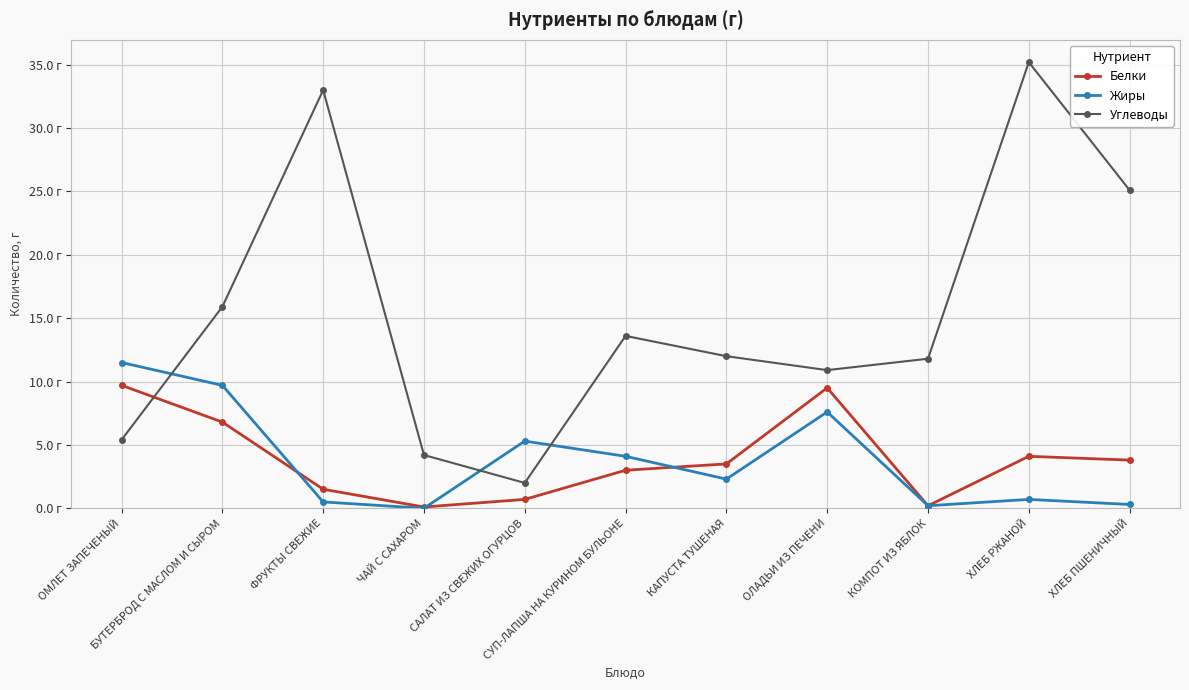

List the labels in order of Углеводы value, smallest first.

САЛАТ ИЗ СВЕЖИХ ОГУРЦОВ, ЧАЙ С САХАРОМ, ОМЛЕТ ЗАПЕЧЕНЫЙ, ОЛАДЬИ ИЗ ПЕЧЕНИ, КОМПОТ ИЗ ЯБЛОК, КАПУСТА ТУШЕНАЯ, СУП-ЛАПША НА КУРИНОМ БУЛЬОНЕ, БУТЕРБРОД С МАСЛОМ И СЫРОМ, ХЛЕБ ПШЕНИЧНЫЙ, ФРУКТЫ СВЕЖИЕ, ХЛЕБ РЖАНОЙ